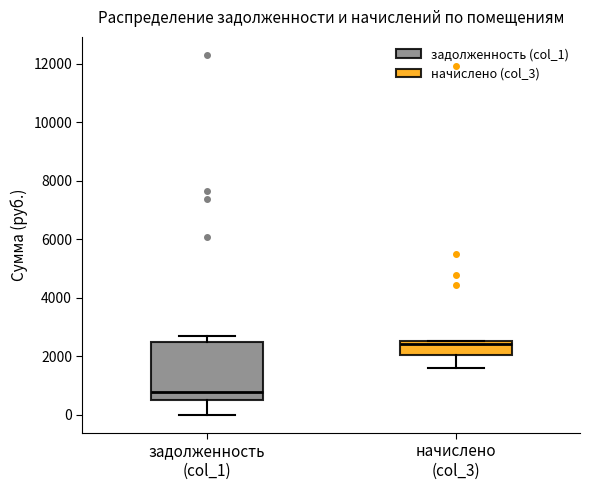

Comparing the boxes themselves (not the whiskers), which one is the tallest?

задолженность (col_1)